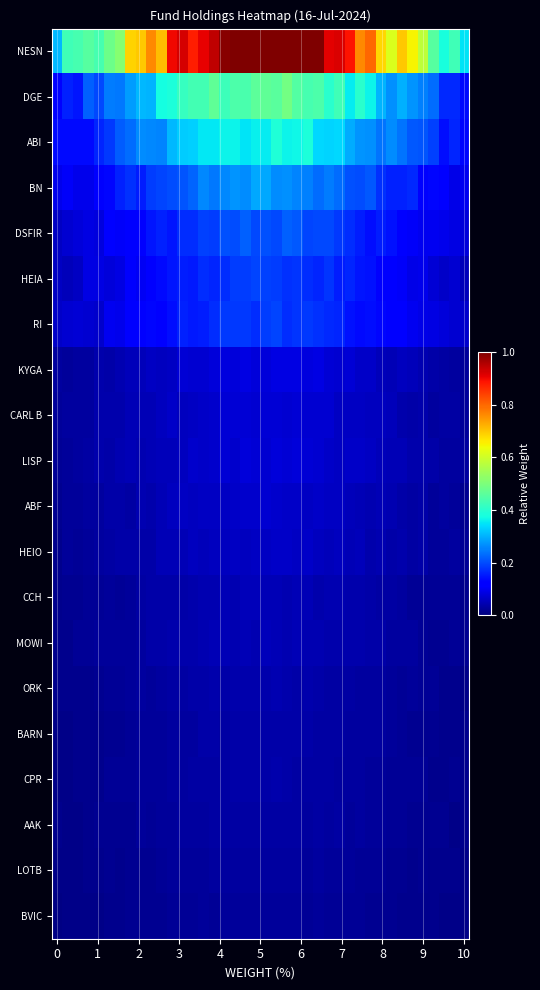

What is the maximum value shown in the chart?

1.1